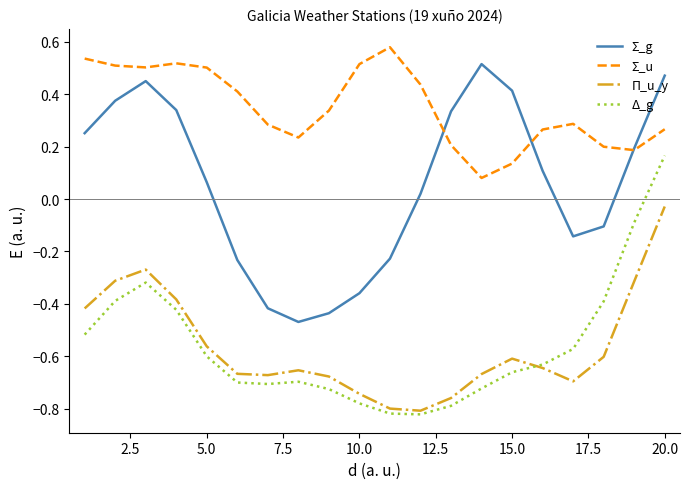

How many intersections are there between Σ_u and Σ_g?

3